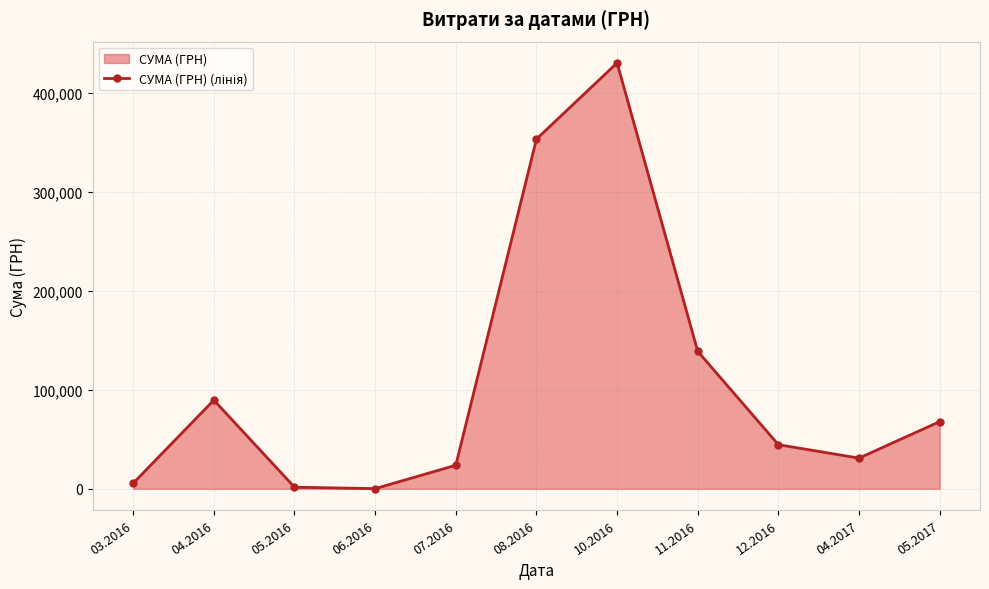

Approximately how many times larger is the value at 12.2016 compared to 05.2016?

28.1